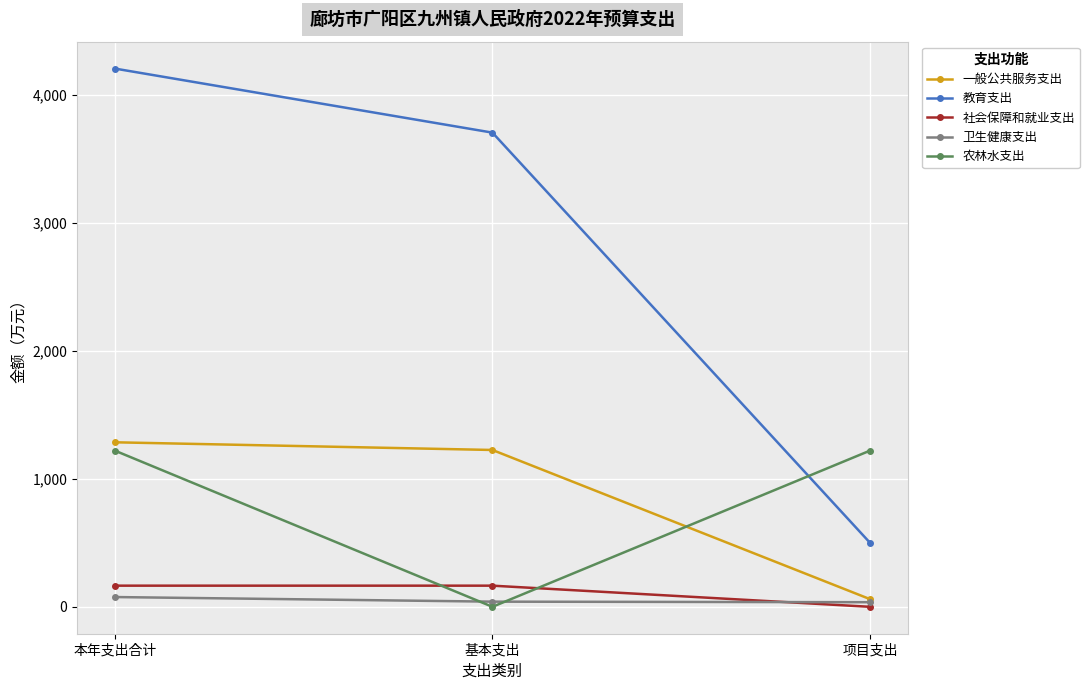

Where does the 卫生健康支出 series first go above 40?

本年支出合计